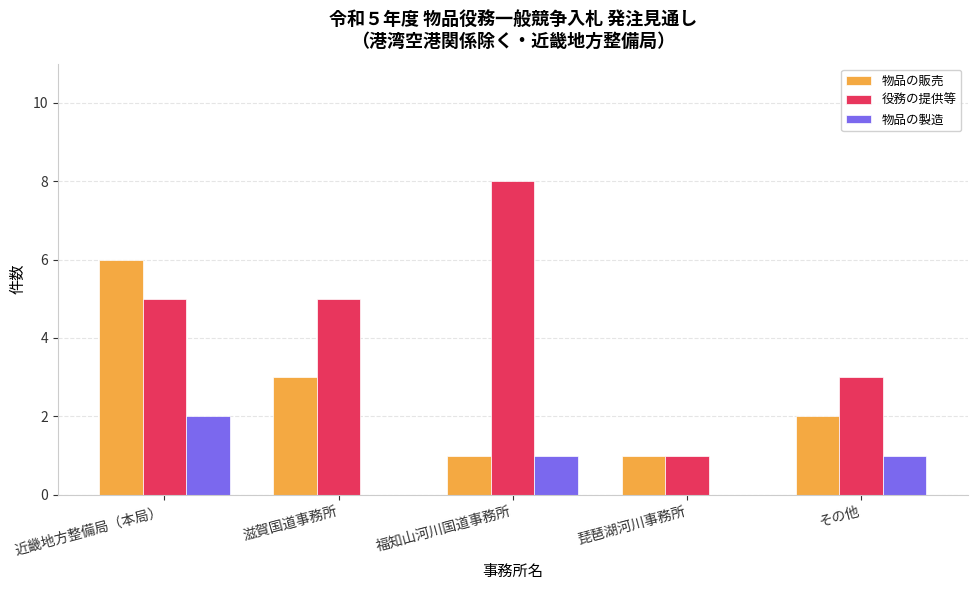

Are the bars grouped side by side (vs. stacked)?

Yes